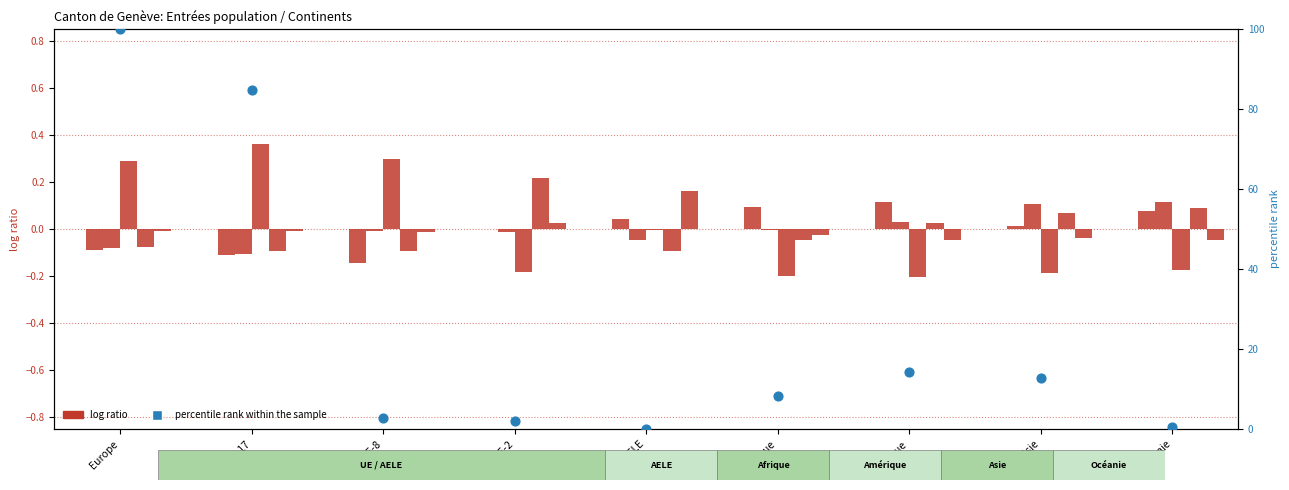

Is the value of Regroupement familial at UE-8 greater than the value of percentile rank within the sample at Afrique?

No